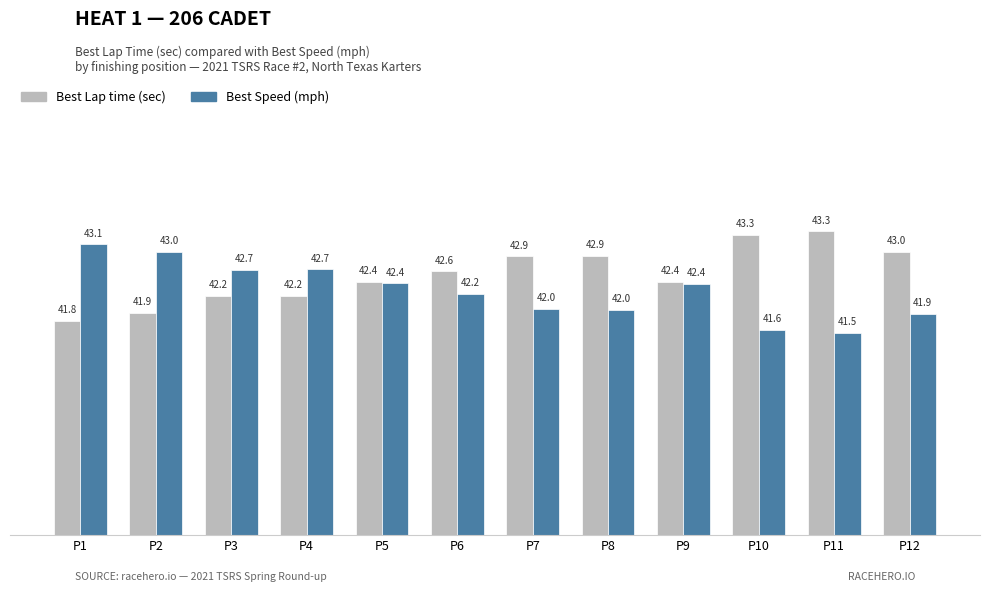

What is the total value across all series at P1?

84.9